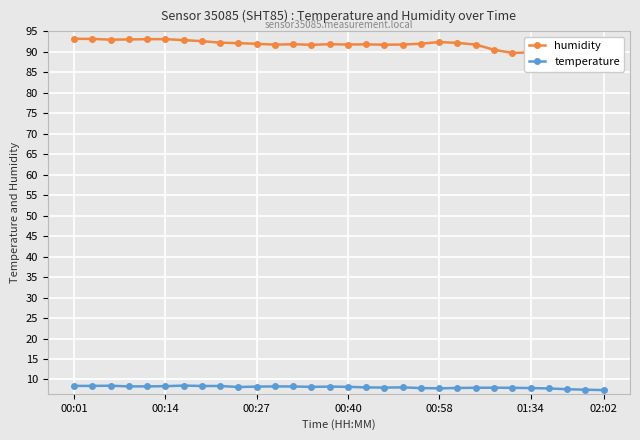

At how many categories does at least one series exceed 15?

30